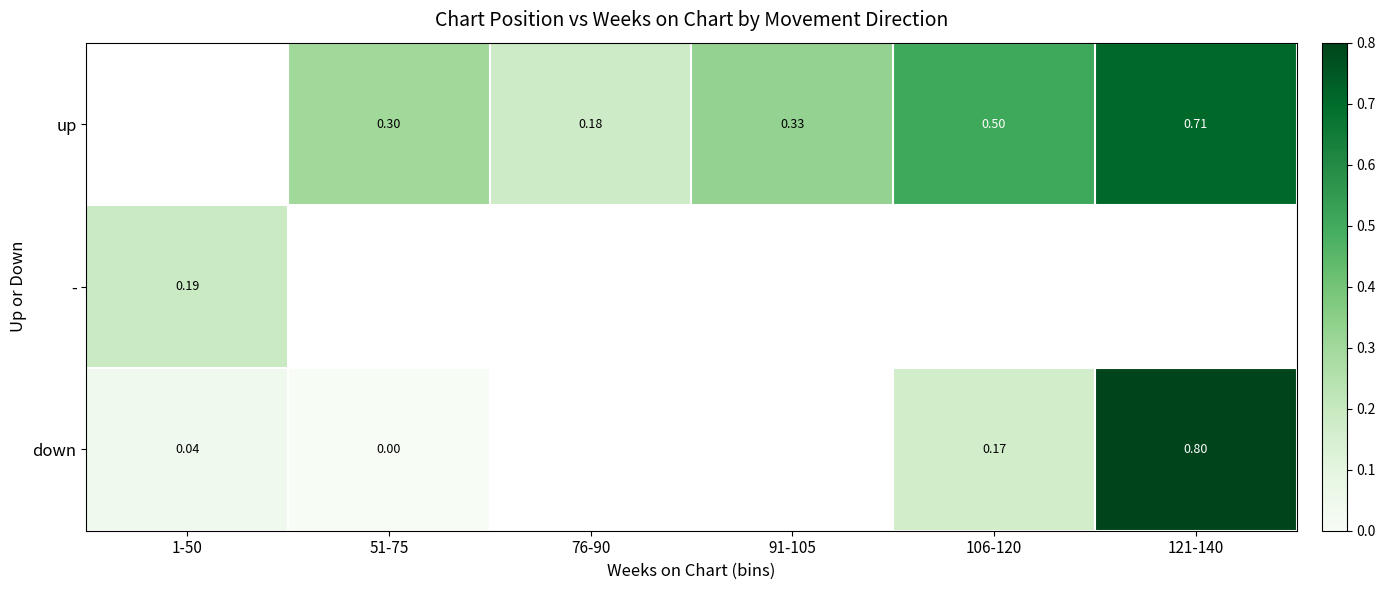

How many categories are shown in the chart?

6